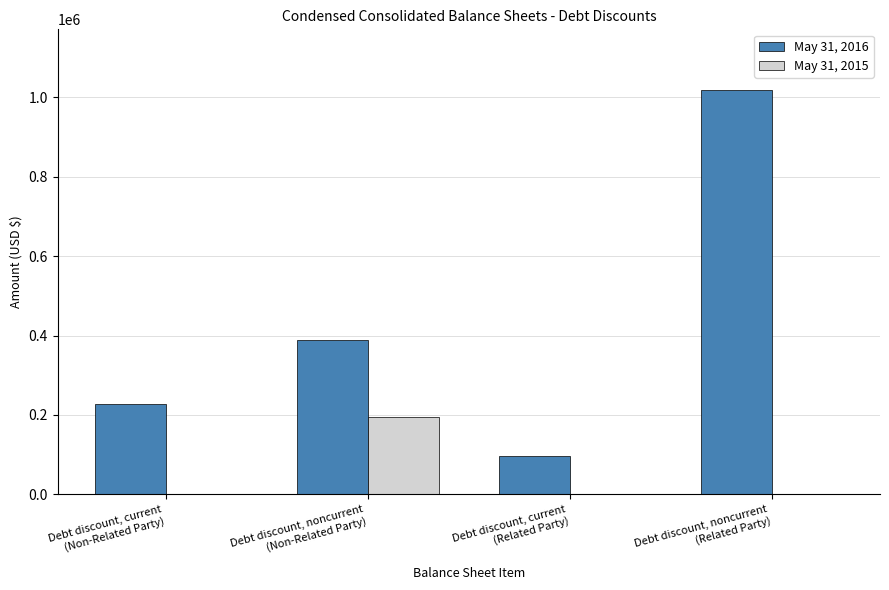

Which series has the largest total across all categories?

May 31, 2016